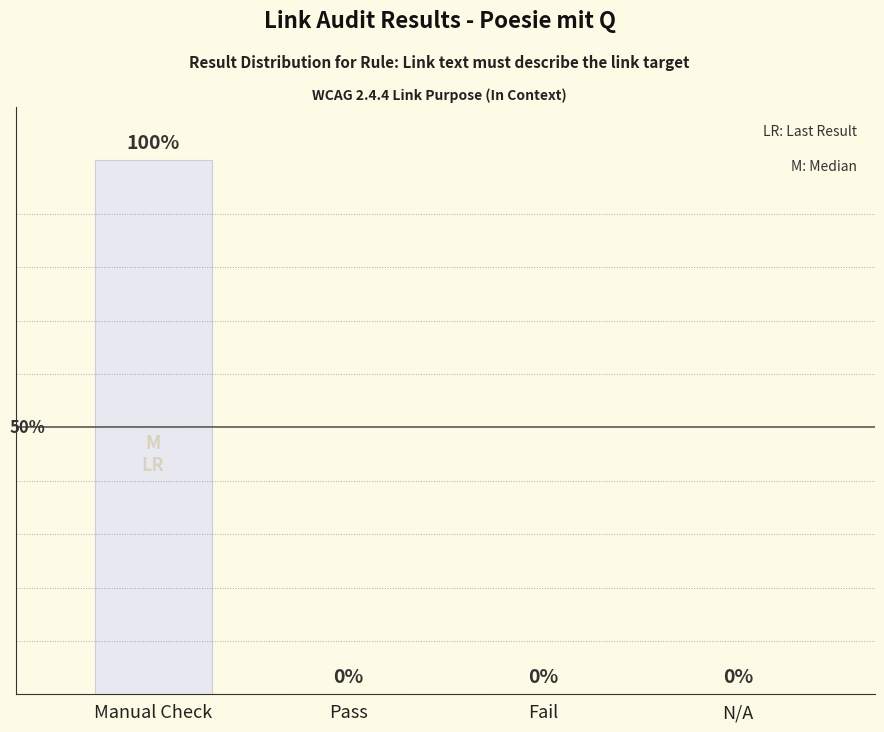

Between Manual Check and N/A, which is larger?

Manual Check